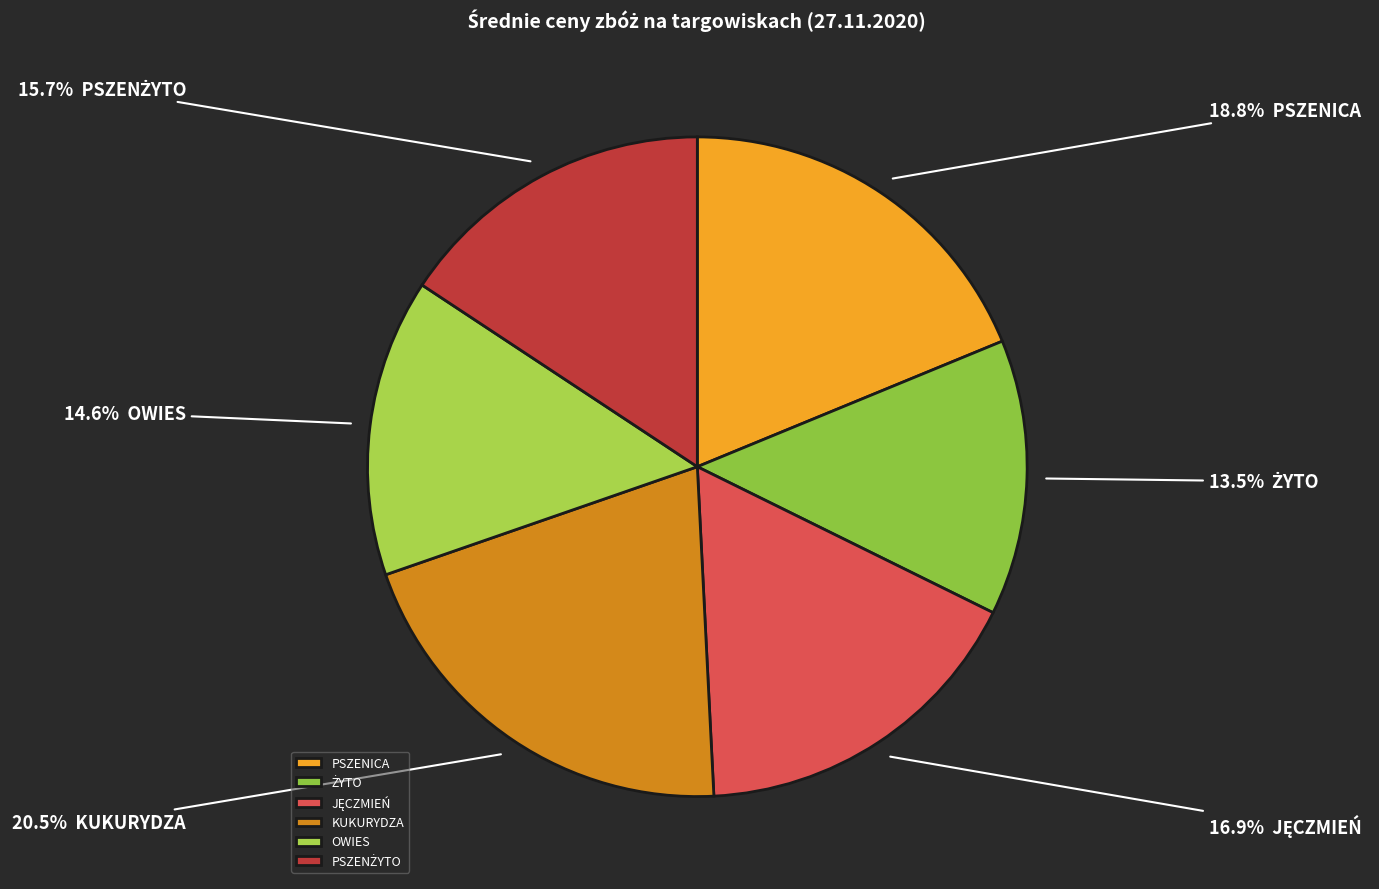

To the nearest percent, what percentage of the pie is PSZENŻYTO?

16%